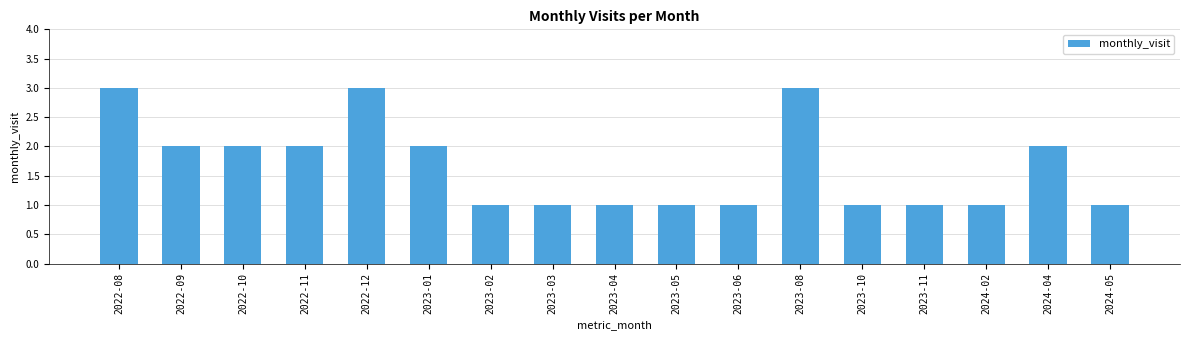

What is the label of the 15th bar from the right?

2022-10